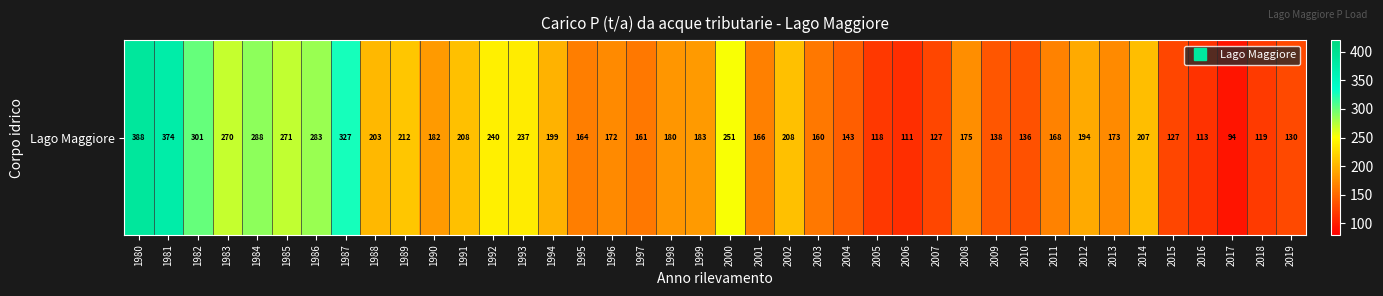

At which label is the value closest to 240?

1992